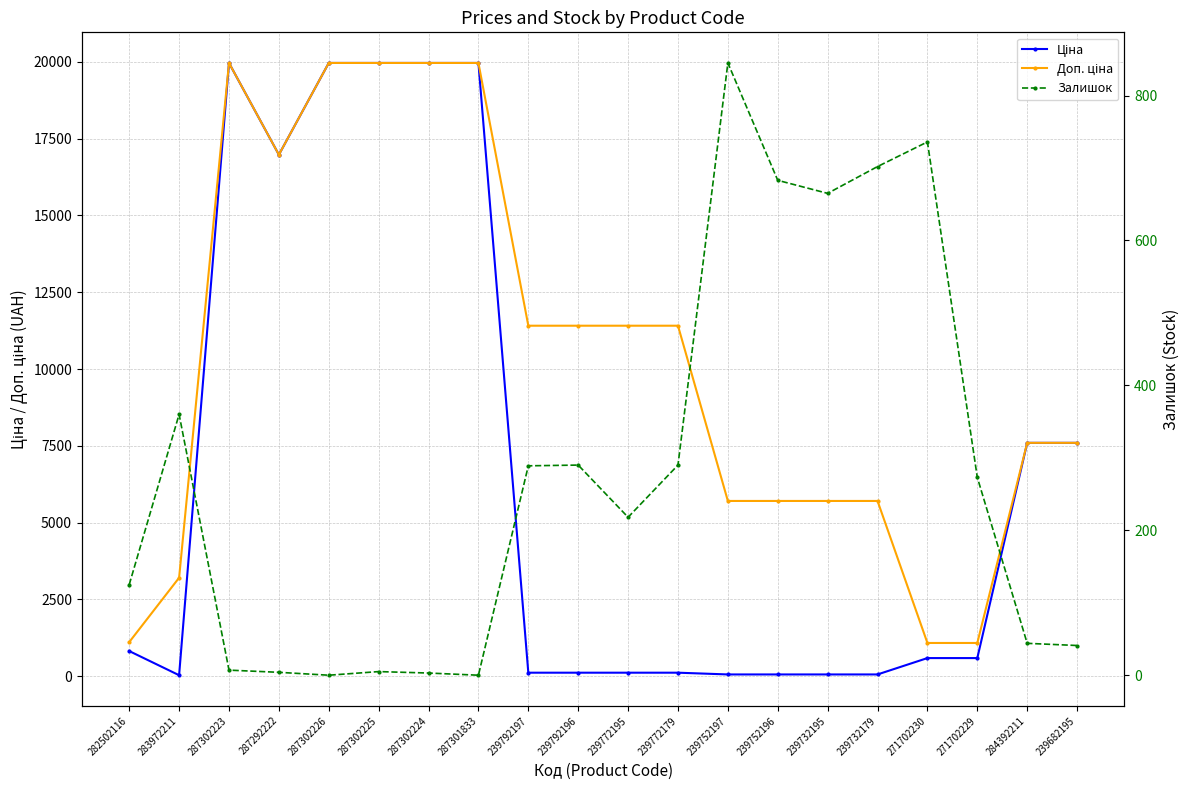

True or false: Доп. ціна and Ціна cross at least once.

False